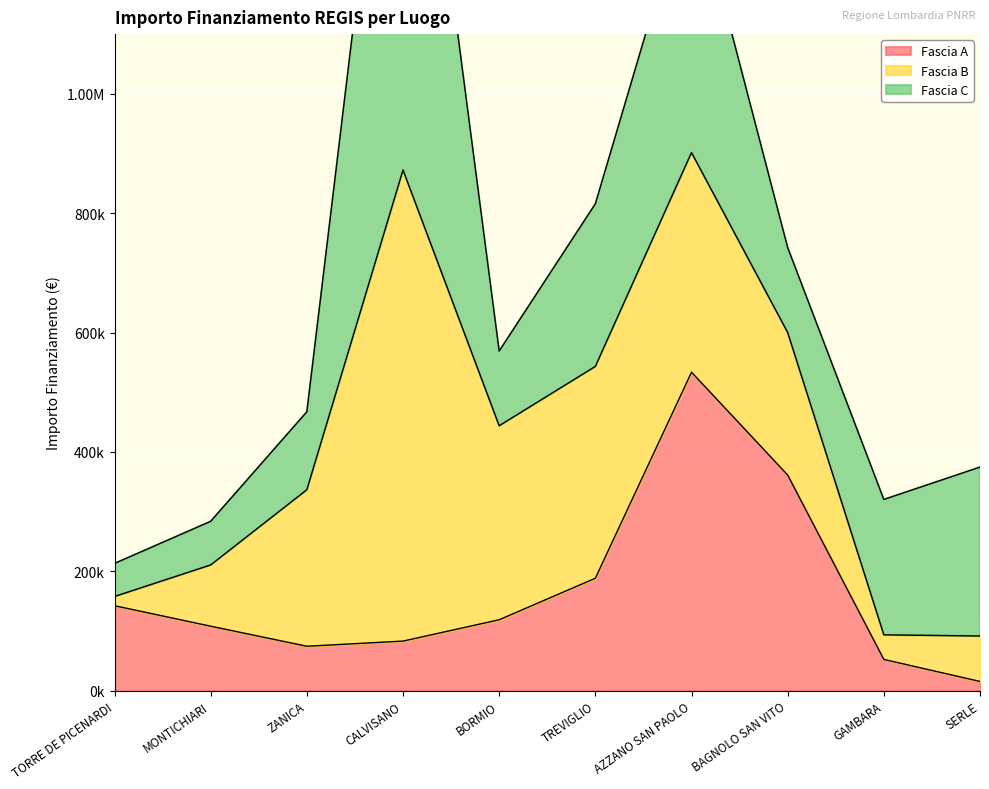

Reading right to left, what are all the values shown in this chart?

Fascia A: SERLE=15440.0	GAMBARA=52320.0	BAGNOLO SAN VITO=361240.0	AZZANO SAN PAOLO=533520.0	TREVIGLIO=188362.2	BORMIO=118800.0	CALVISANO=83040.0	ZANICA=74400.0	MONTICHIARI=108000.0	TORRE DE PICENARDI=142320.0
Fascia B: SERLE=76140.0	GAMBARA=41192.0	BAGNOLO SAN VITO=238829.6	AZZANO SAN PAOLO=368005.7	TREVIGLIO=354880.0	BORMIO=325026.9	CALVISANO=789254.4	ZANICA=262240.0	MONTICHIARI=102630.9	TORRE DE PICENARDI=15440.0
Fascia C: SERLE=282960.0	GAMBARA=226850.0	BAGNOLO SAN VITO=142361.6	AZZANO SAN PAOLO=458182.4	TREVIGLIO=272400.0	BORMIO=125175.0	CALVISANO=930869.5	ZANICA=130560.0	MONTICHIARI=73108.0	TORRE DE PICENARDI=55388.0